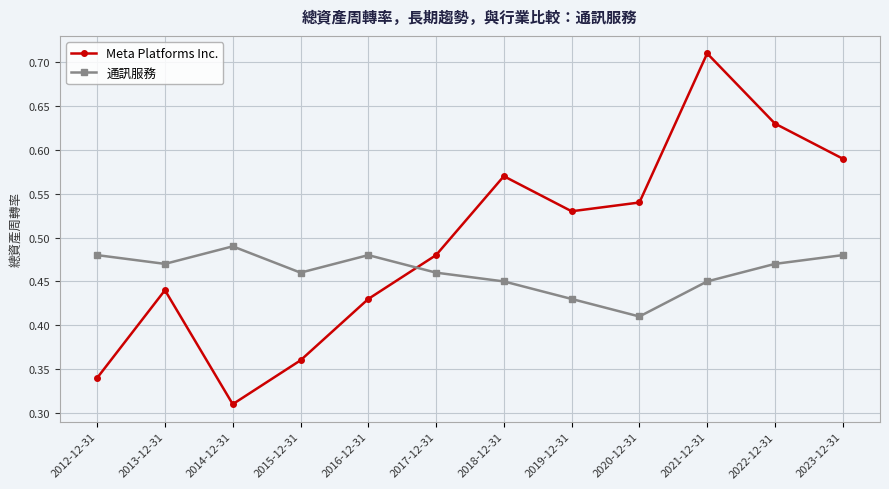

Where is the first local minimum for Meta Platforms Inc.?

2014-12-31